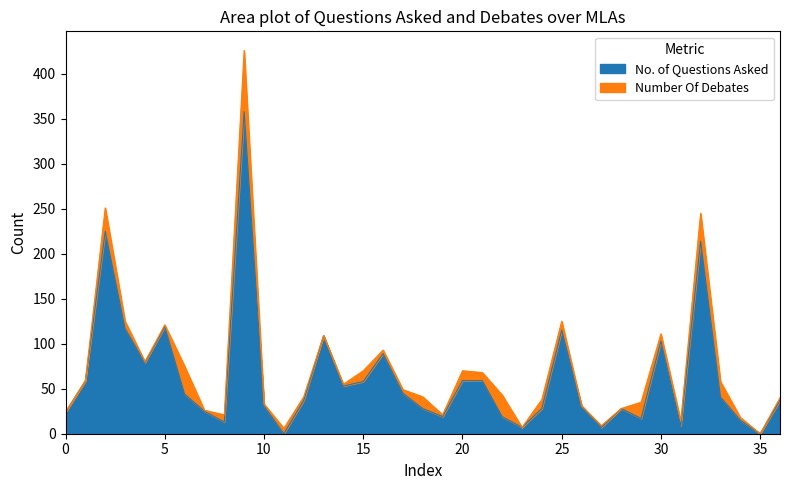

What is the difference between the second highest and second lowest values?

225